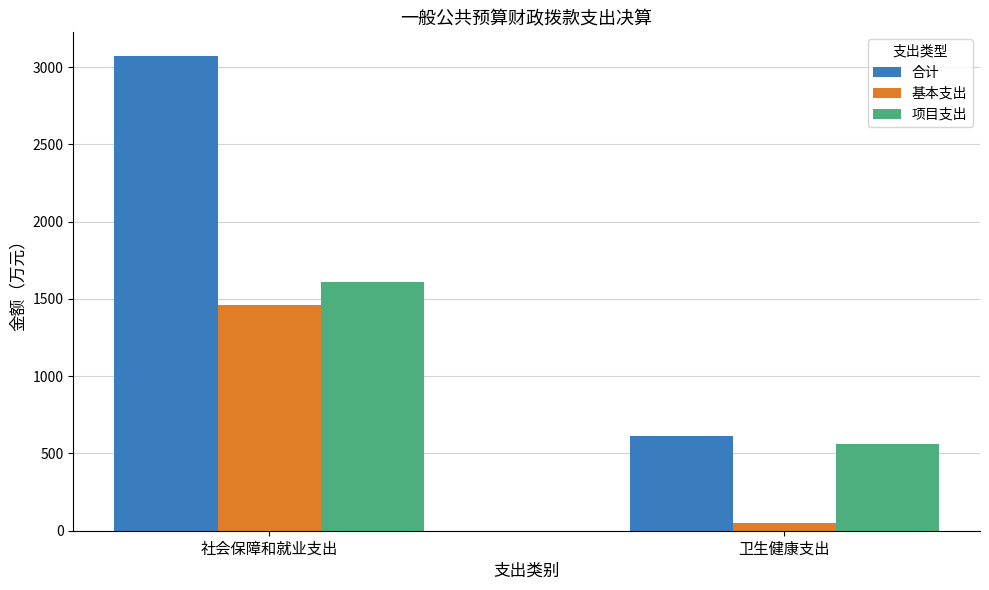

How many data points in 项目支出 are above 1610?

1